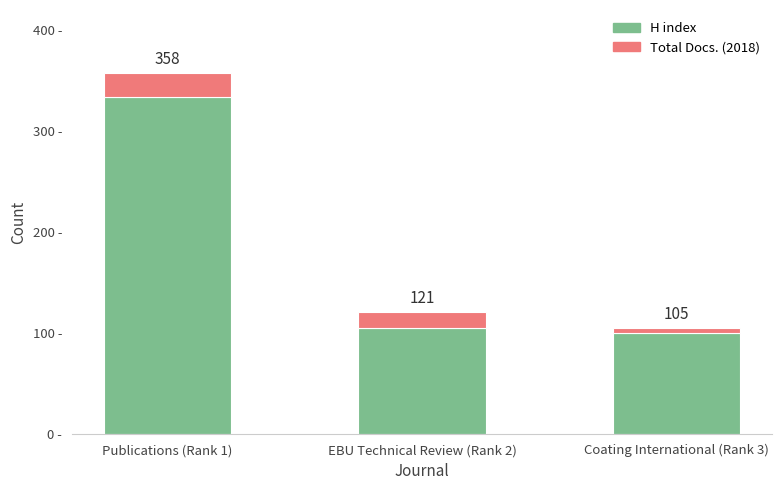

Are the bars horizontal?

No